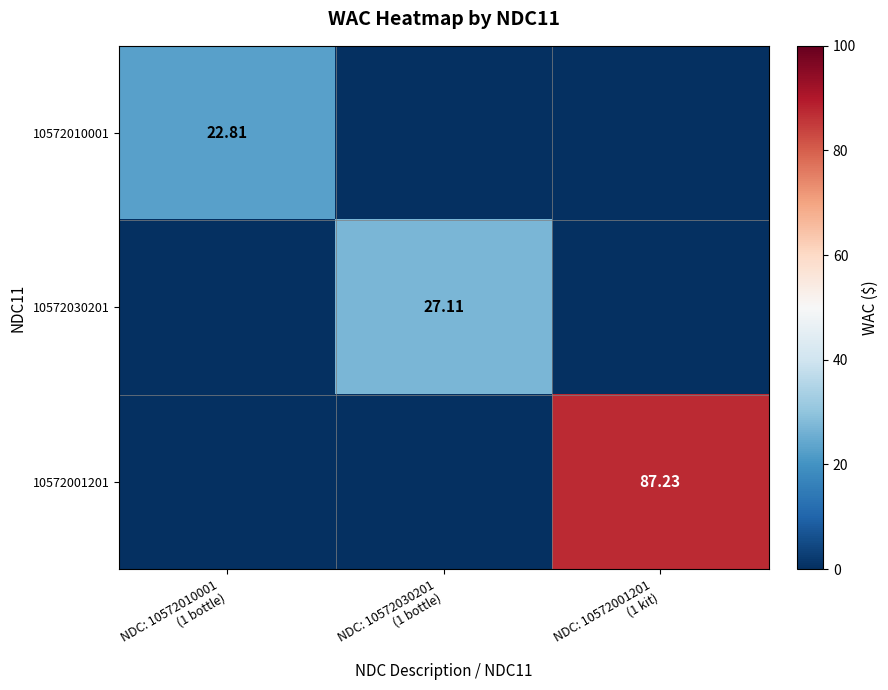

What is the spread (max minus min) of values at NDC: 10572010001
(1 bottle)?

22.8